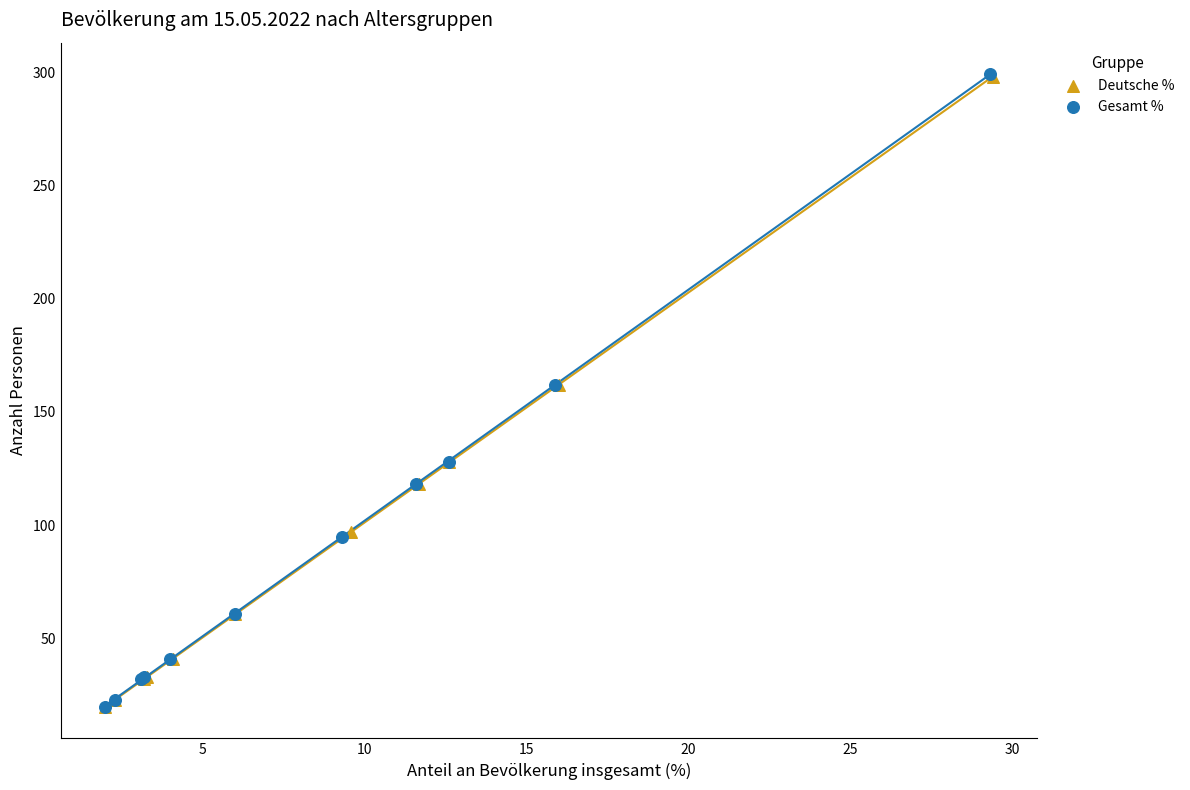

Which series has the largest Y range (max minus min)?

Gesamt %